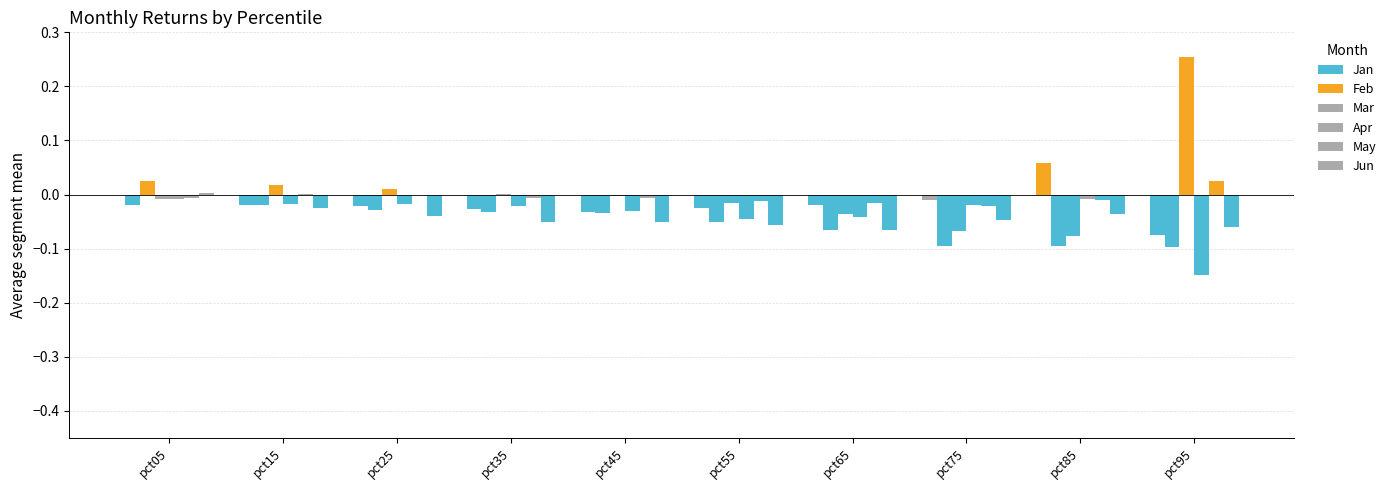

List the series in order of their peak value, highest first.

Mar, Jan, Feb, May, Jun, Apr